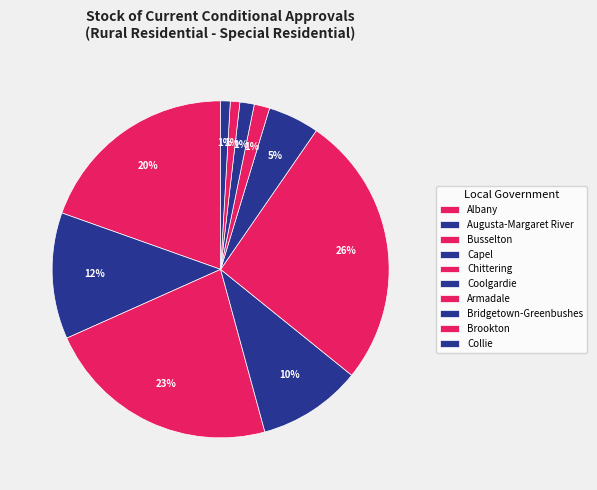

How many segments does this pie chart have?

10